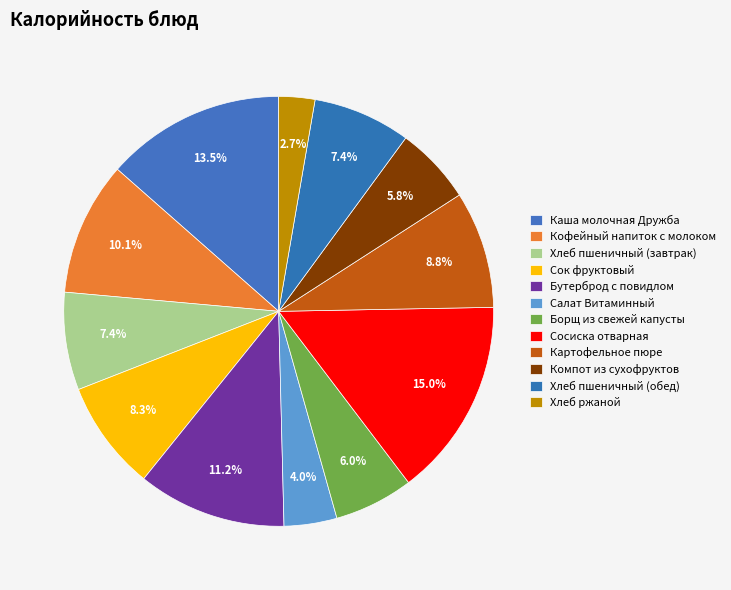

How many slices are in this pie chart?

12